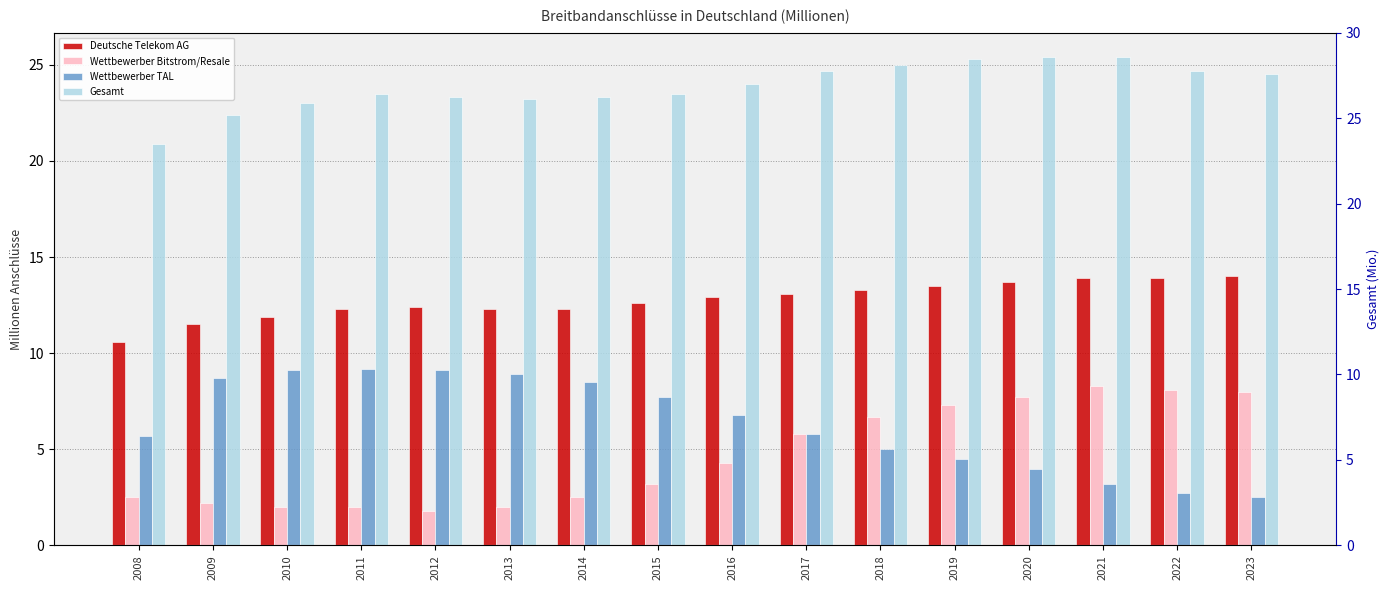

The value of Deutsche Telekom AG at 2009 is 11.5. True or false?

True